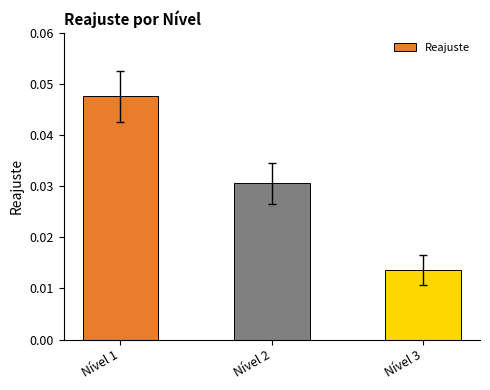

Where is the data nearest to the value 0?

Nível 3